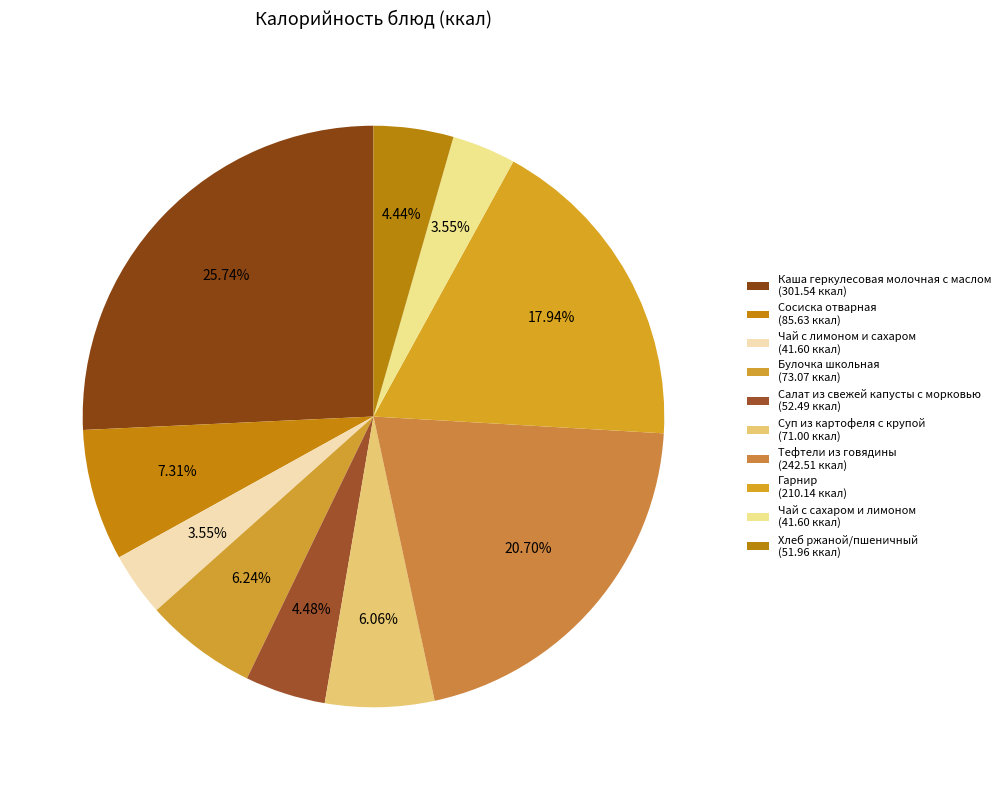

To the nearest percent, what is the combined percentage of Тефтели из говядины and Гарнир?

39%